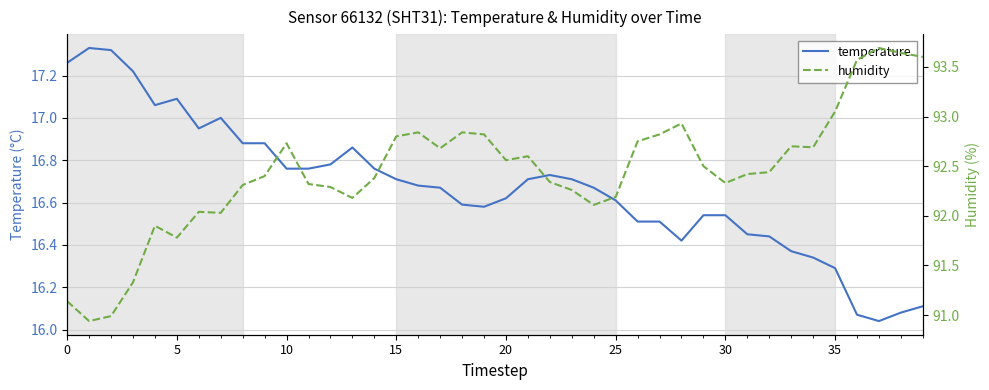

The humidity series shows 64.8 at 15. True or false?

False